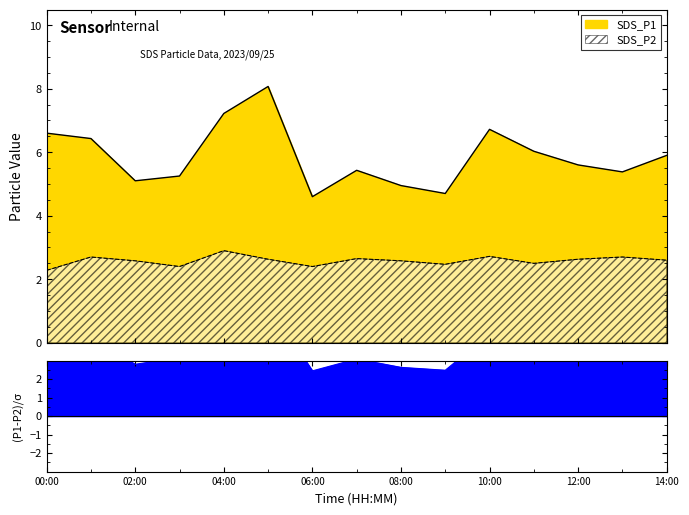

At which category does SDS_P2 reach its first local valley?

03:00